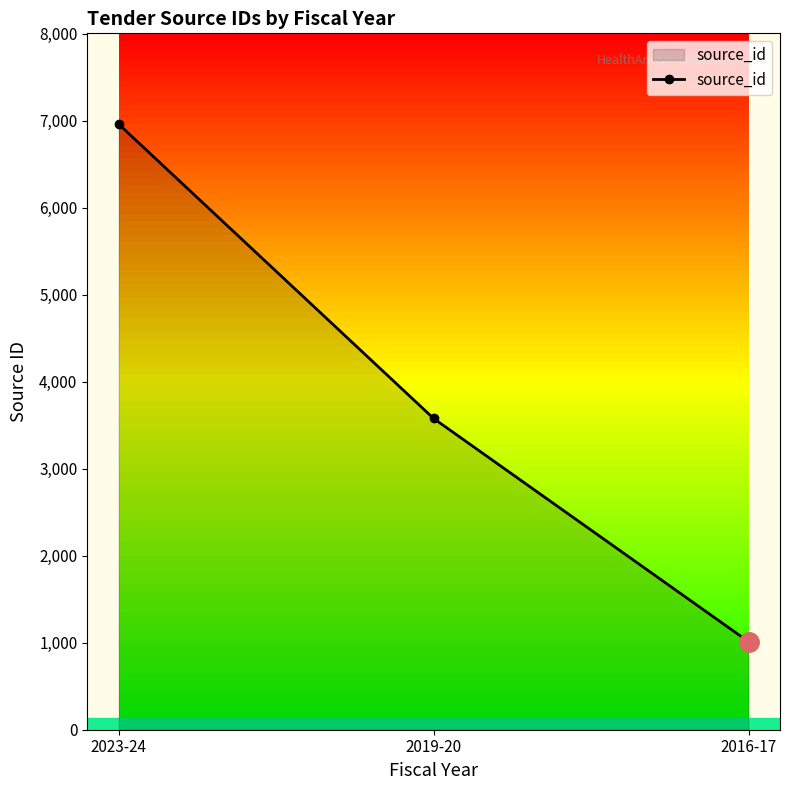

Between 2023-24 and 2019-20, which is larger?

2023-24